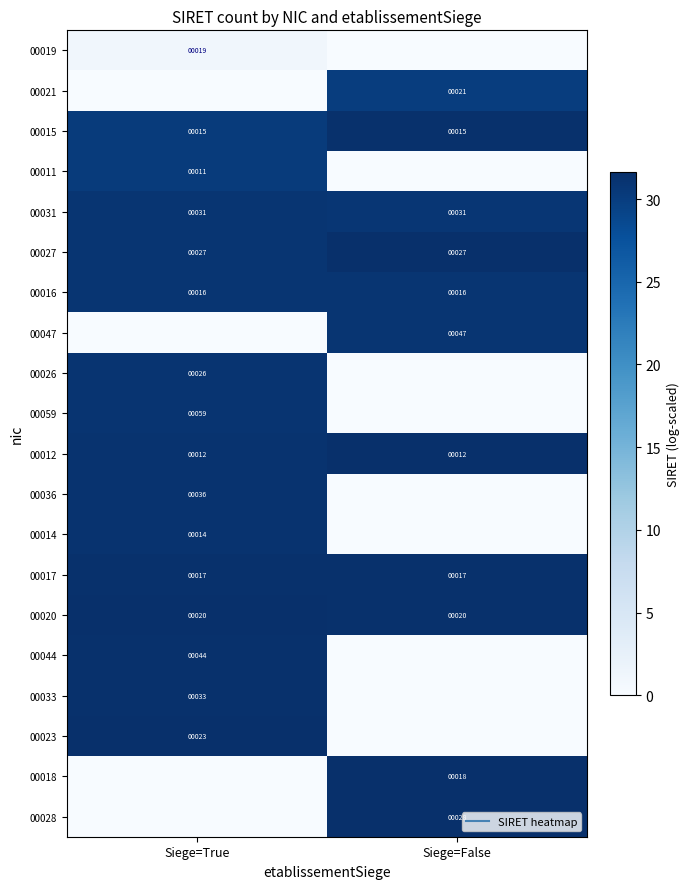

List the series in order of their peak value, lowest first.

00019, 00021, 00011, 00031, 00047, 00016, 00026, 00059, 00036, 00014, 00017, 00015, 00044, 00033, 00023, 00018, 00027, 00012, 00028, 00020